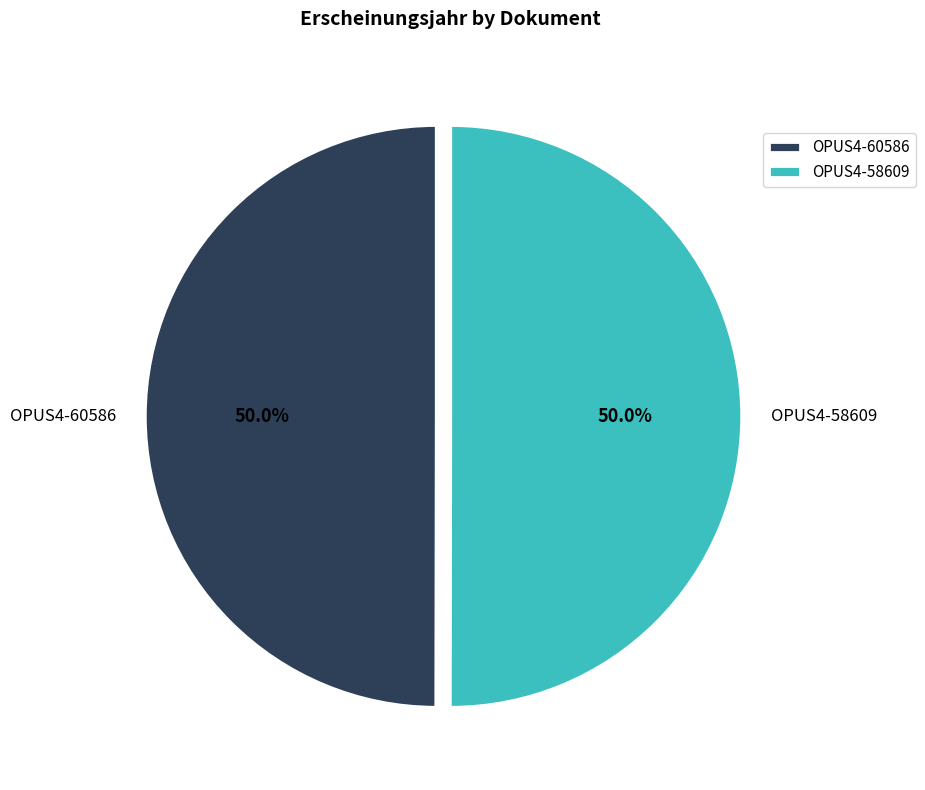

Count the number of slices in the pie.

2